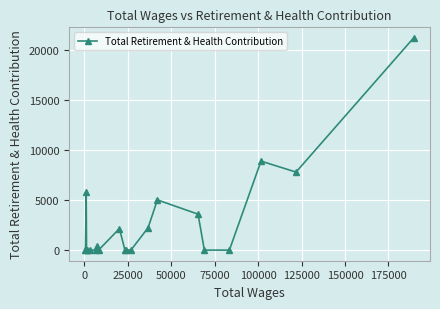

What is the difference between the maximum and minimum values?

21156